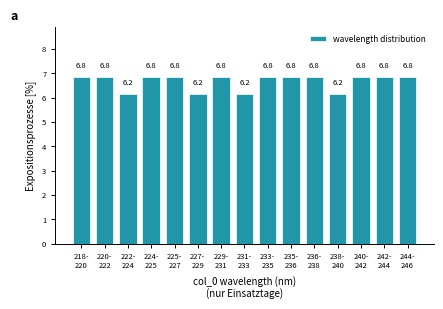

Reading left to right, extract all data points from this chart.

6.8	6.8	6.2	6.8	6.8	6.2	6.8	6.2	6.8	6.8	6.8	6.2	6.8	6.8	6.8